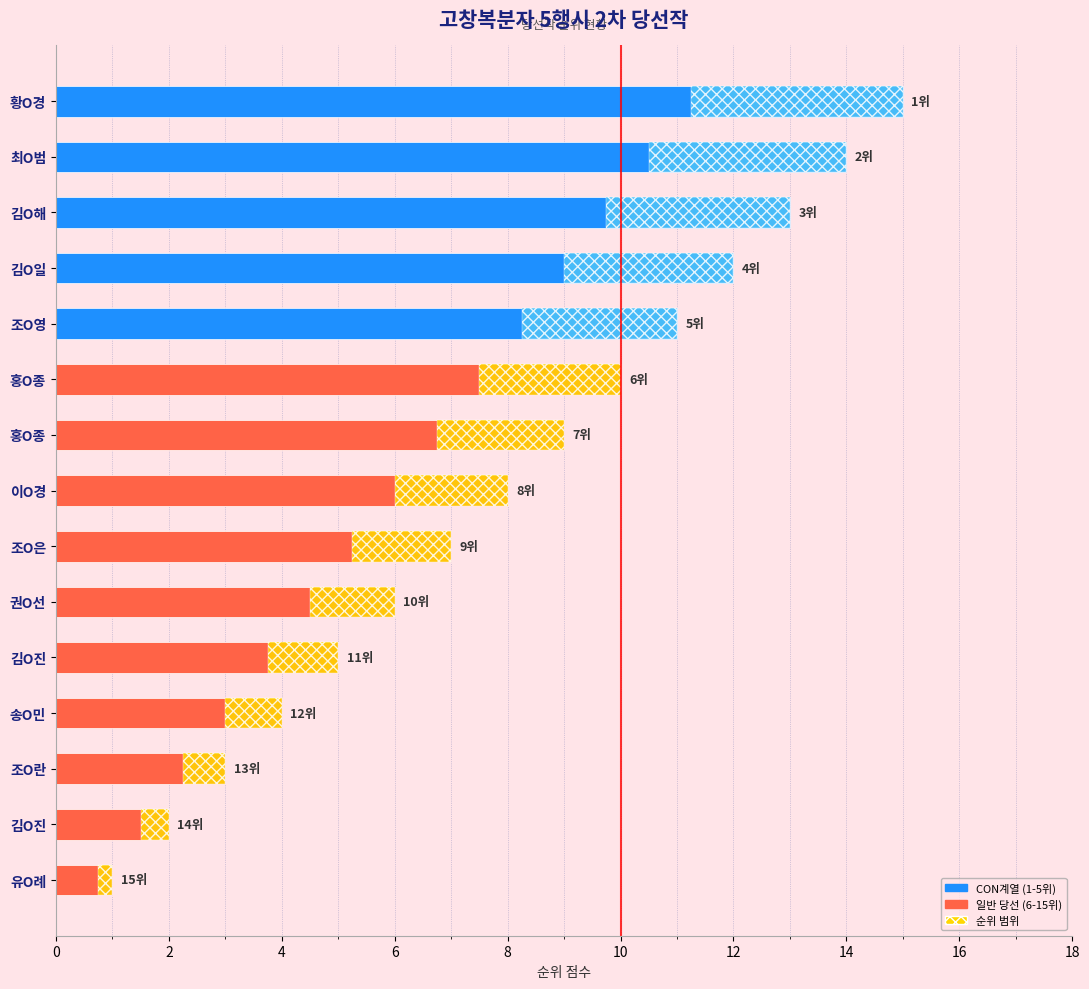

The 당선 점수 series shows 2.9 at 홍O종. True or false?

False